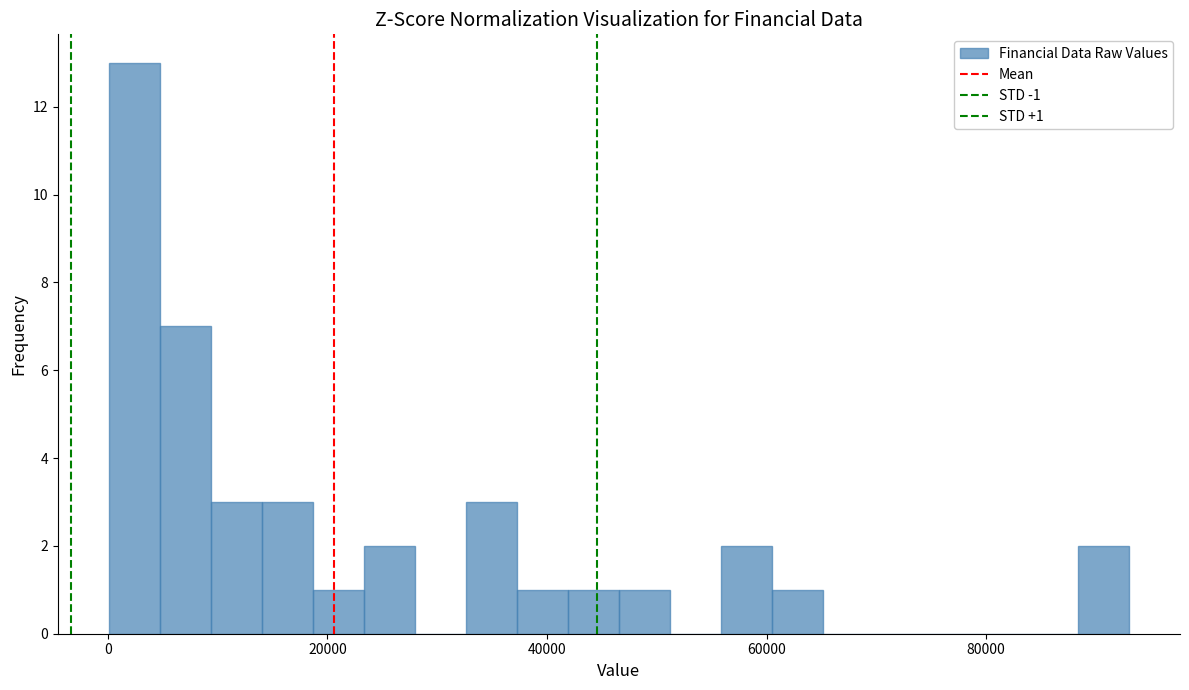

Around what value on the x-axis is the tallest bar? Give the approximate position of its centre, as read against the axis.

2000